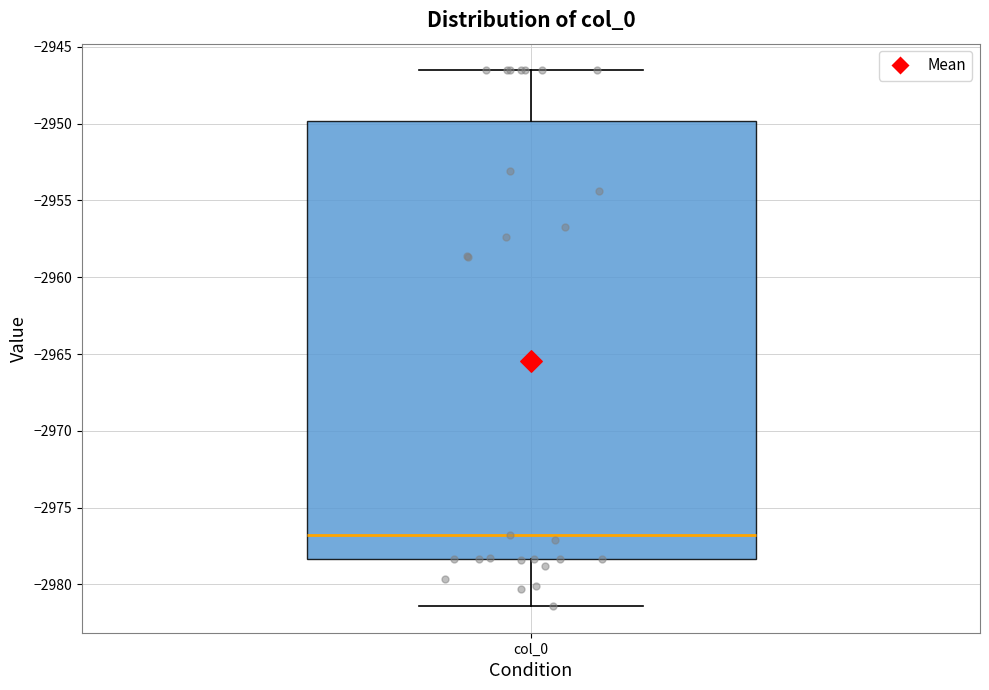

Transcribe this box plot: give where the median line is, the range the box spans, and where the two whiskers end, as read against the y-axis. The values are not printed on the chart, so give them approximately, as read against the axis.

median -2977.0, box -2978.5 to -2950.0, whiskers -2981.5 to -2946.5